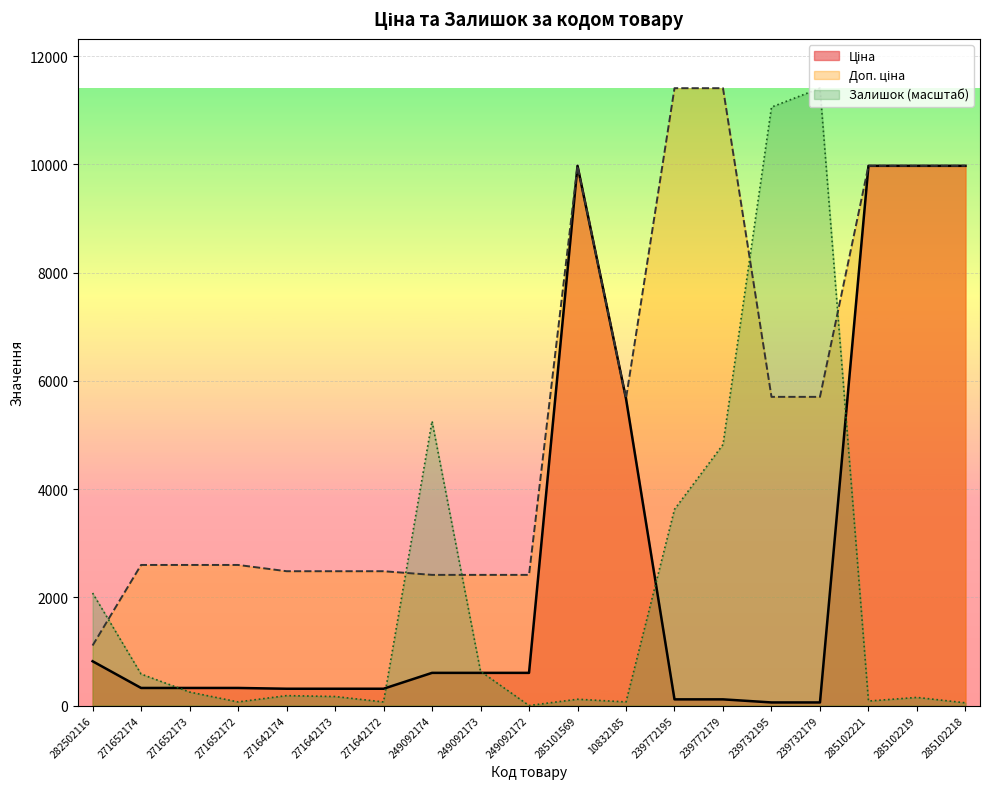

How many series are shown in this chart?

3